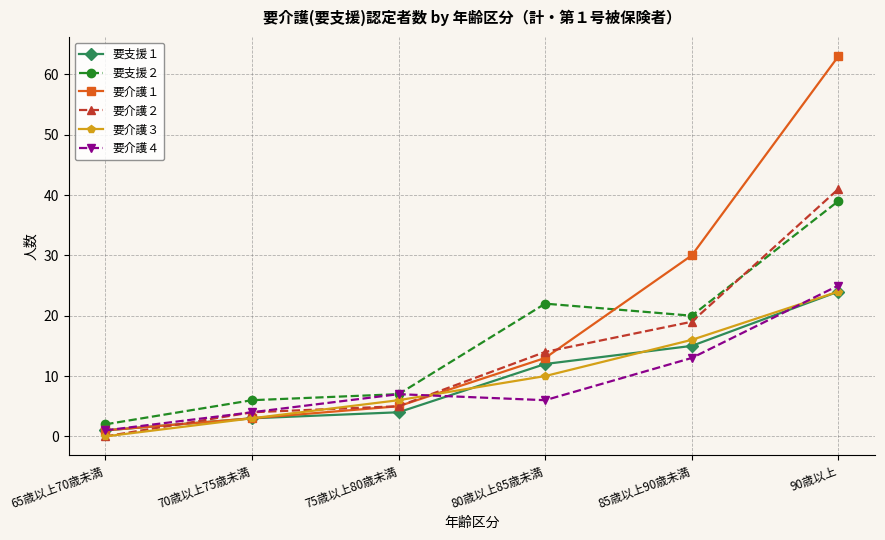

What is the value of the 要介護２ point at the 4th from the left?

14